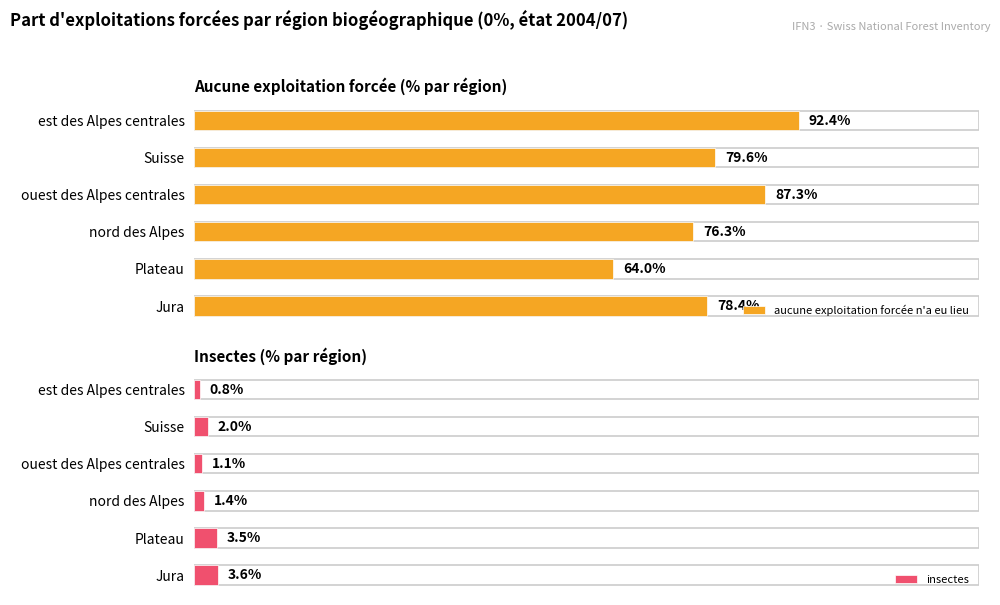

Rank the categories by aucune exploitation forcée n'a eu lieu value from lowest to highest.

Plateau, nord des Alpes, Jura, Suisse, ouest des Alpes centrales, est des Alpes centrales